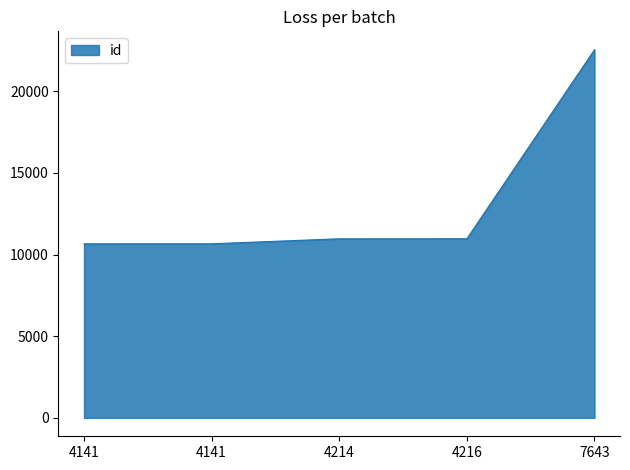

Approximately how many times larger is the value at 4216 compared to 4141?

1.0